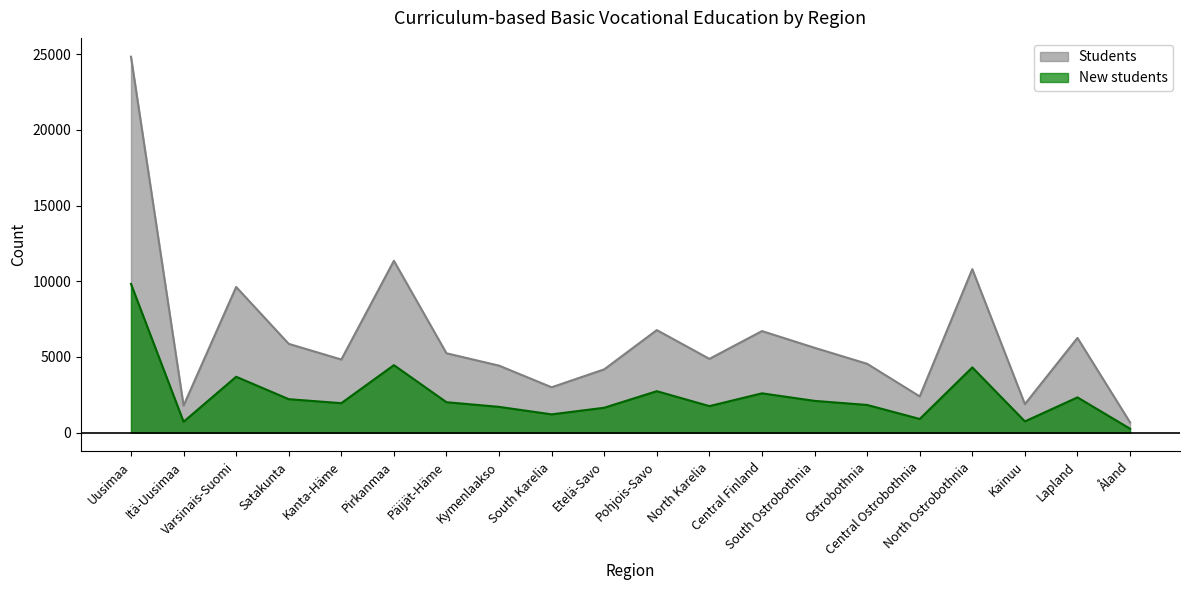

Between Pirkanmaa and South Karelia, which series saw the biggest shift?

Students